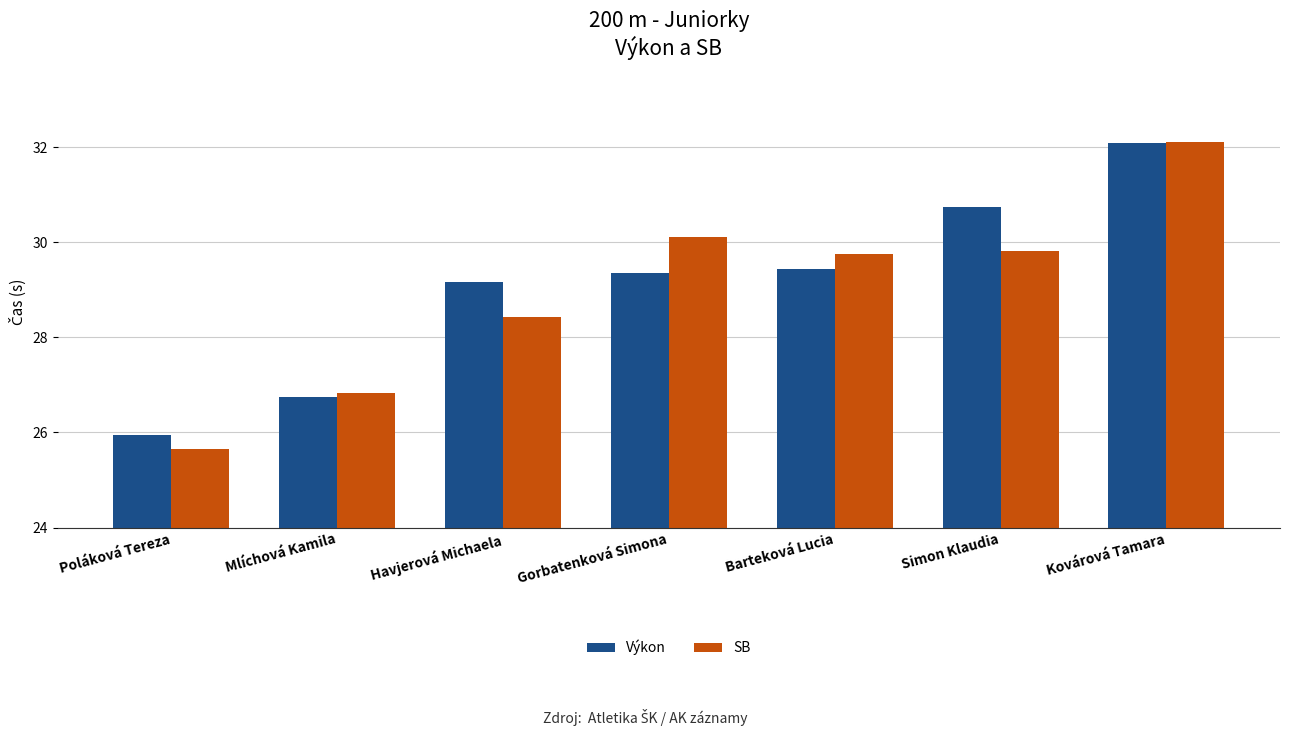

At which label does Výkon first exceed 29?

Havjerová Michaela